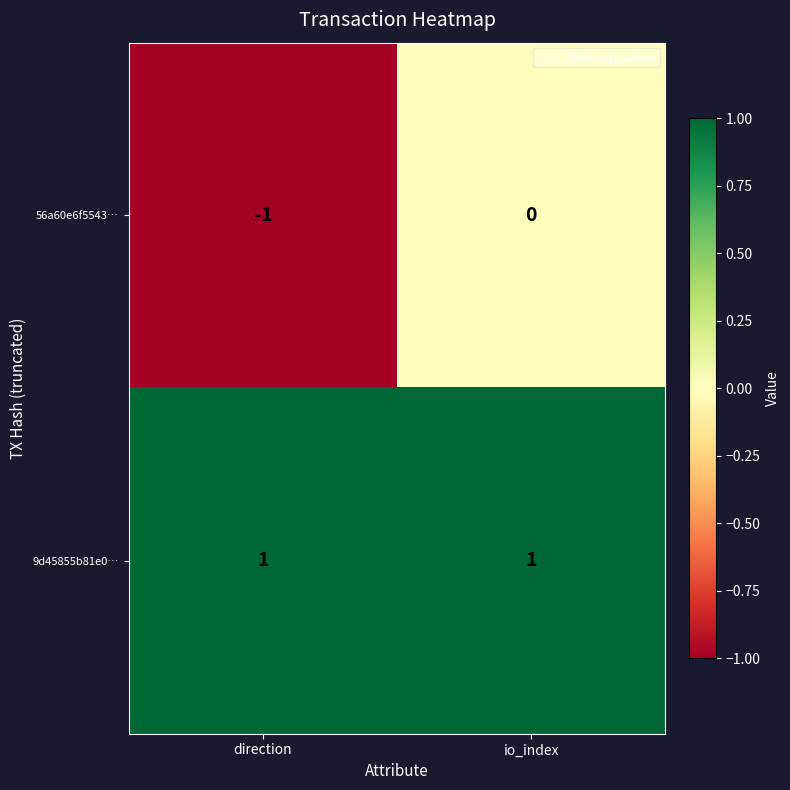

Which series changed the most between direction and io_index?

56a60e6f5543…